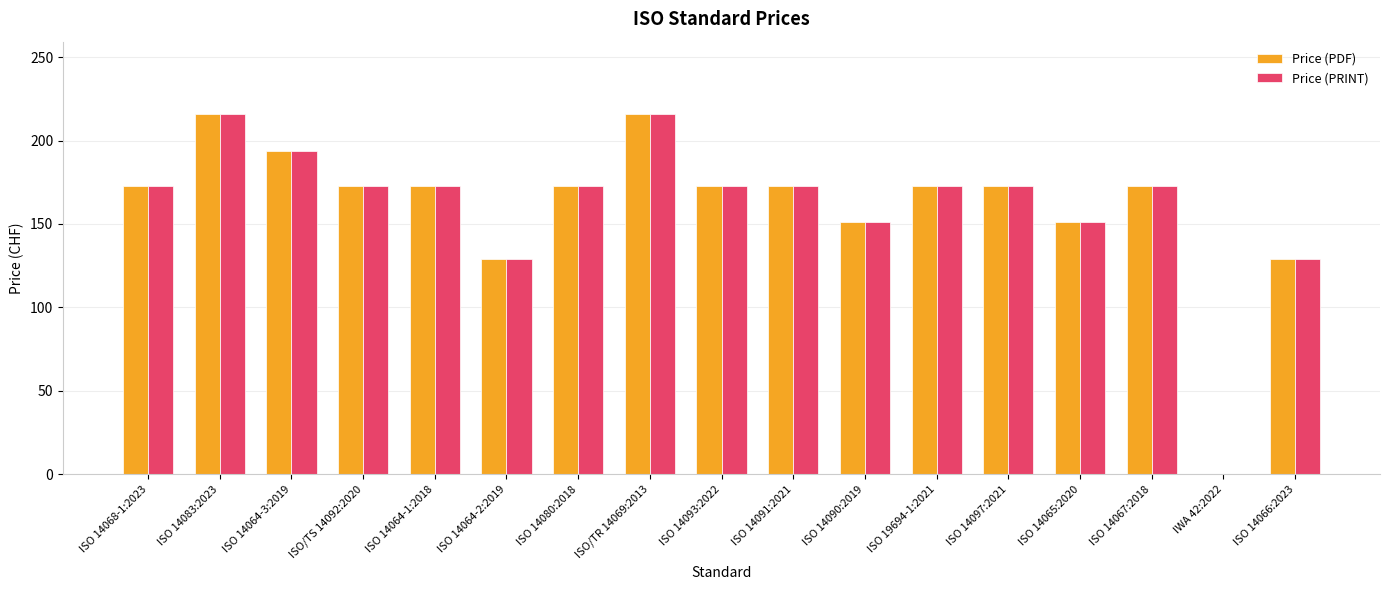

True or false: Price (PDF) has a value of 249 at ISO/TS 14092:2020.

False